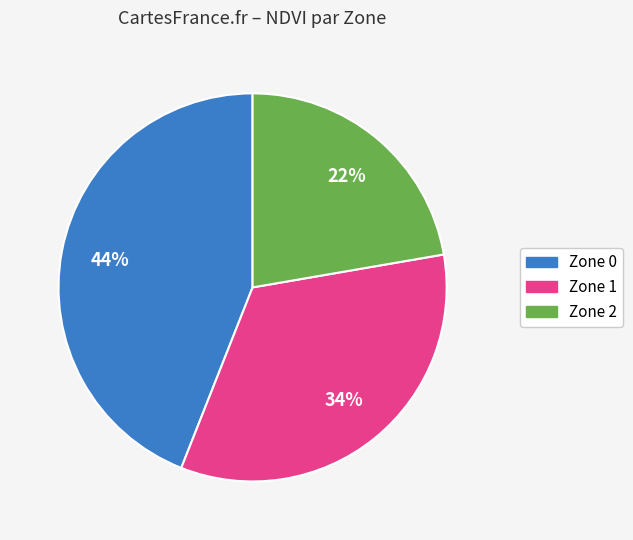

Is there a majority slice in this chart?

No